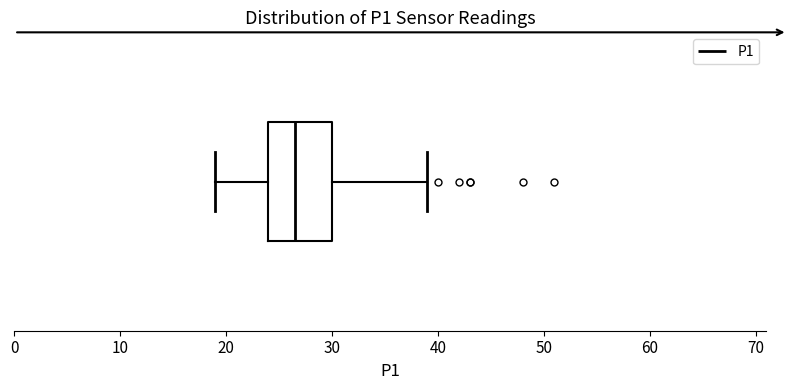

Transcribe this box plot: give where the median line is, the range the box spans, and where the two whiskers end, as read against the x-axis. The values are not printed on the chart, so give them approximately, as read against the axis.

median 27, box 24 to 30, whiskers 19 to 39